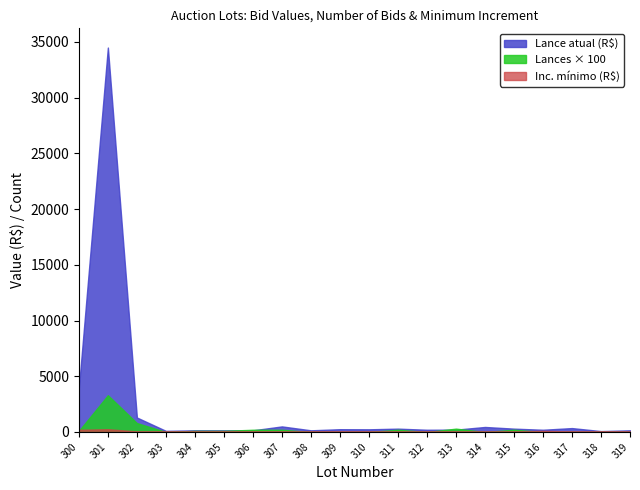

The value of Lance atual (R$) at 303 is 34. True or false?

False